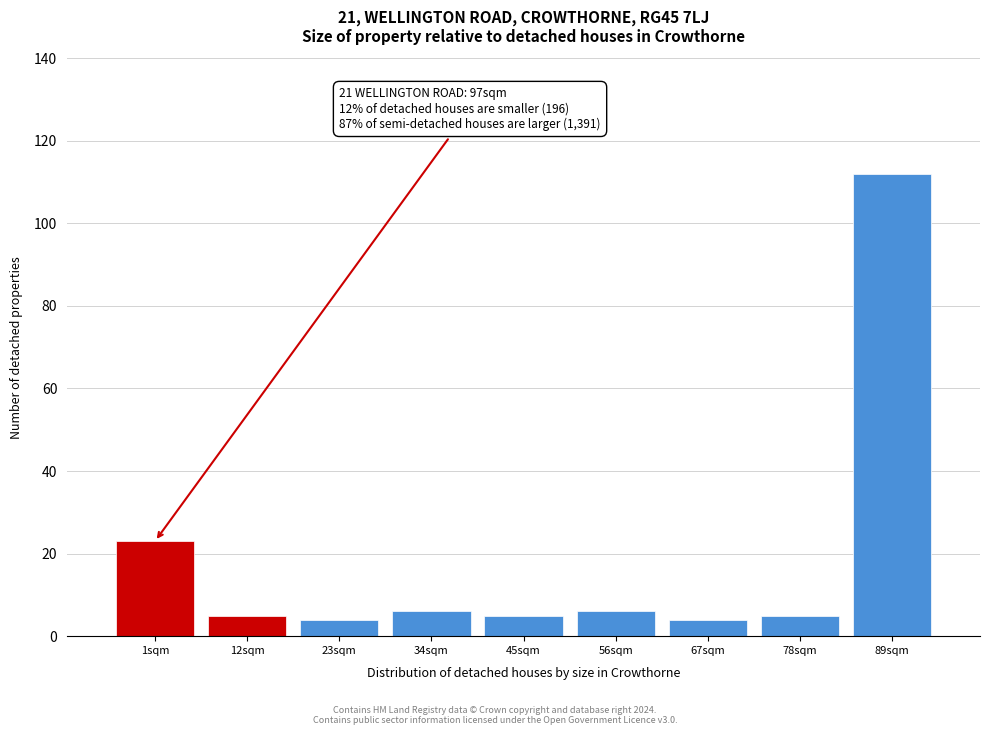

Reading left to right, list all the values displayed in this chart.

1sqm=23	12sqm=5	23sqm=4	34sqm=6	45sqm=5	56sqm=6	67sqm=4	78sqm=5	89sqm=112